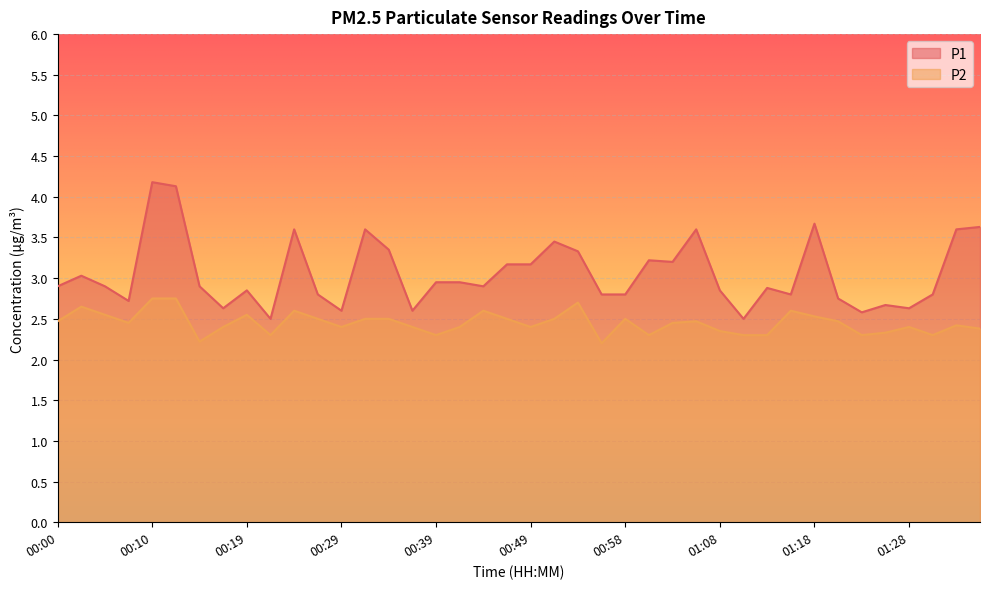

The P1 series shows 0.7 at 01:26. True or false?

False